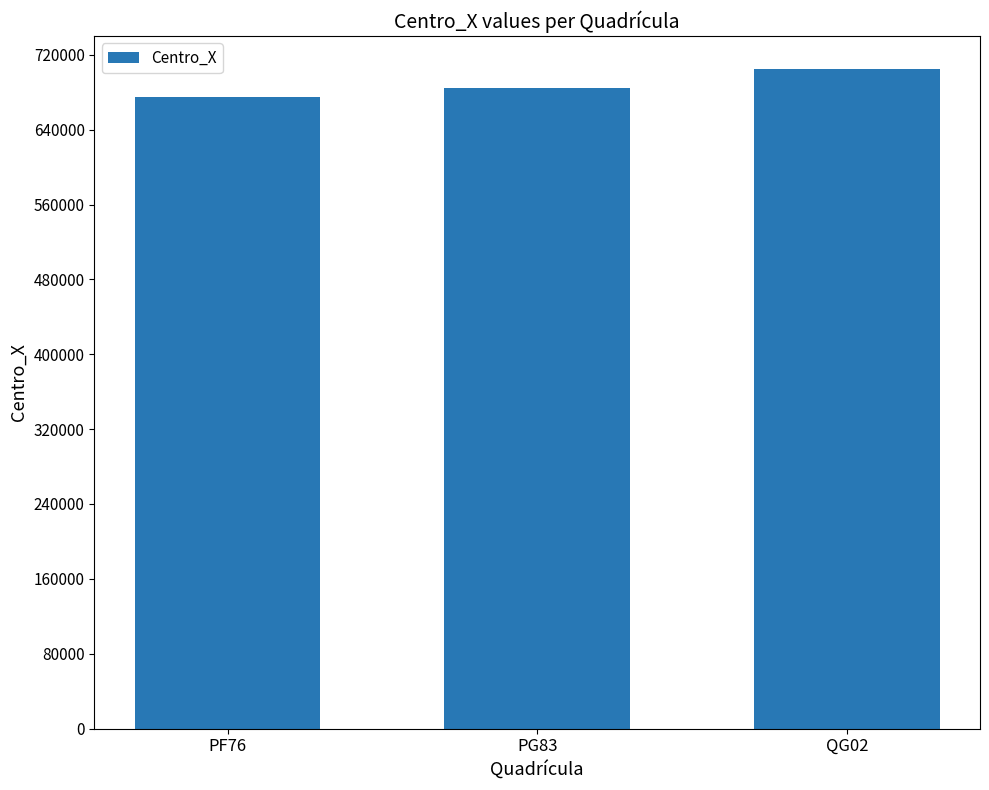

Which has a higher value, QG02 or PG83?

QG02